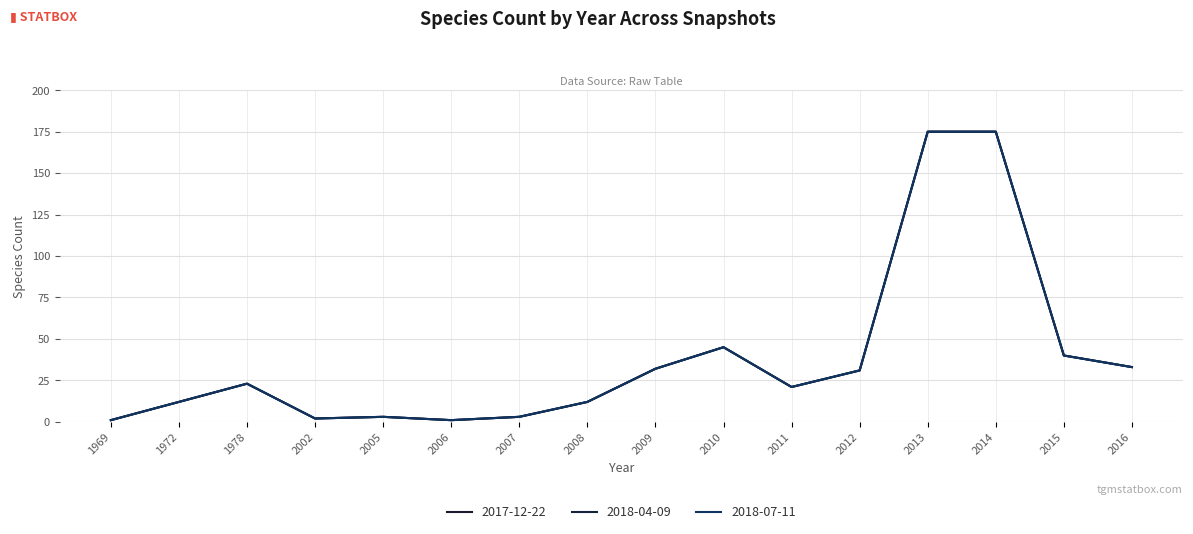

Does the chart display data point markers on the line(s)?

No